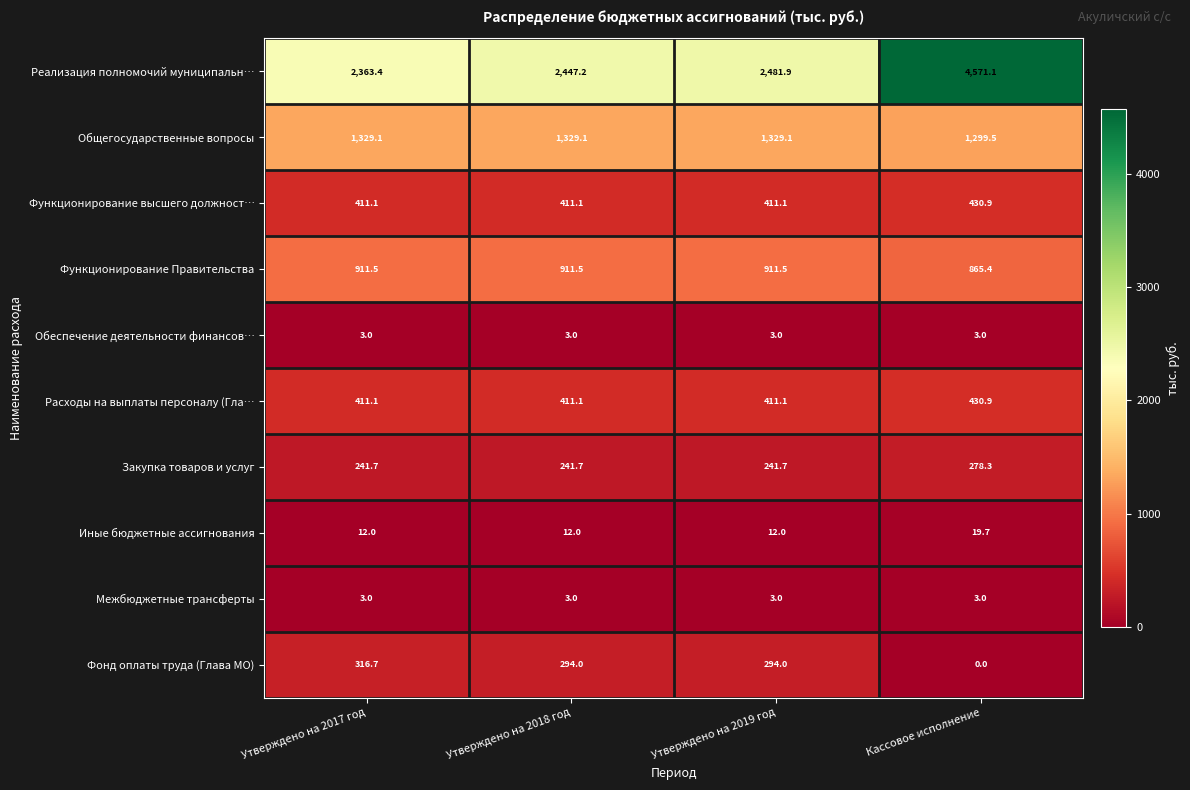

Which label corresponds to the largest value in the chart?

Кассовое исполнение